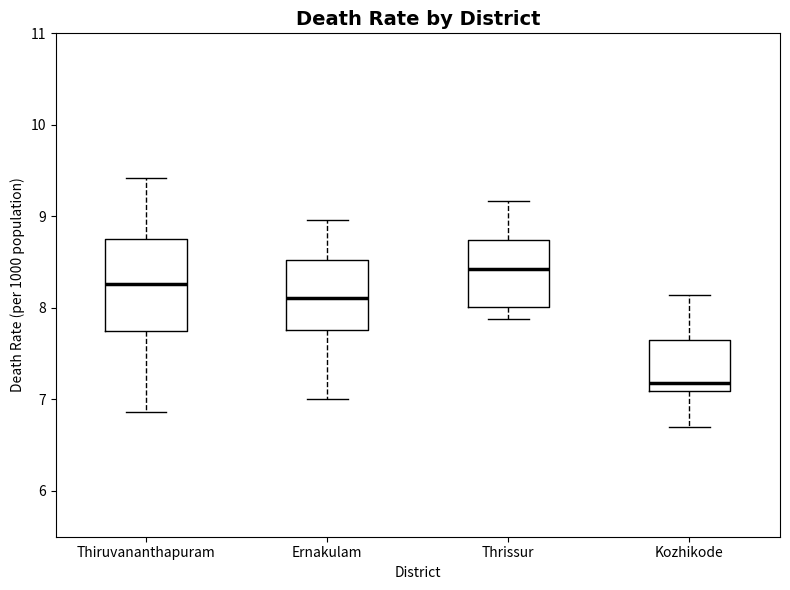

Reading left to right, read every box against the y-axis: the position of its median line, the range the box covers, and the ends of its whiskers. The values are not printed on the chart, so give them approximately, as read against the axis.

Thiruvananthapuram: median 8.3, box 7.7 to 8.8, whiskers 6.9 to 9.4
Ernakulam: median 8.1, box 7.8 to 8.5, whiskers 7.0 to 9.0
Thrissur: median 8.4, box 8.0 to 8.7, whiskers 7.9 to 9.2
Kozhikode: median 7.2, box 7.1 to 7.7, whiskers 6.7 to 8.1